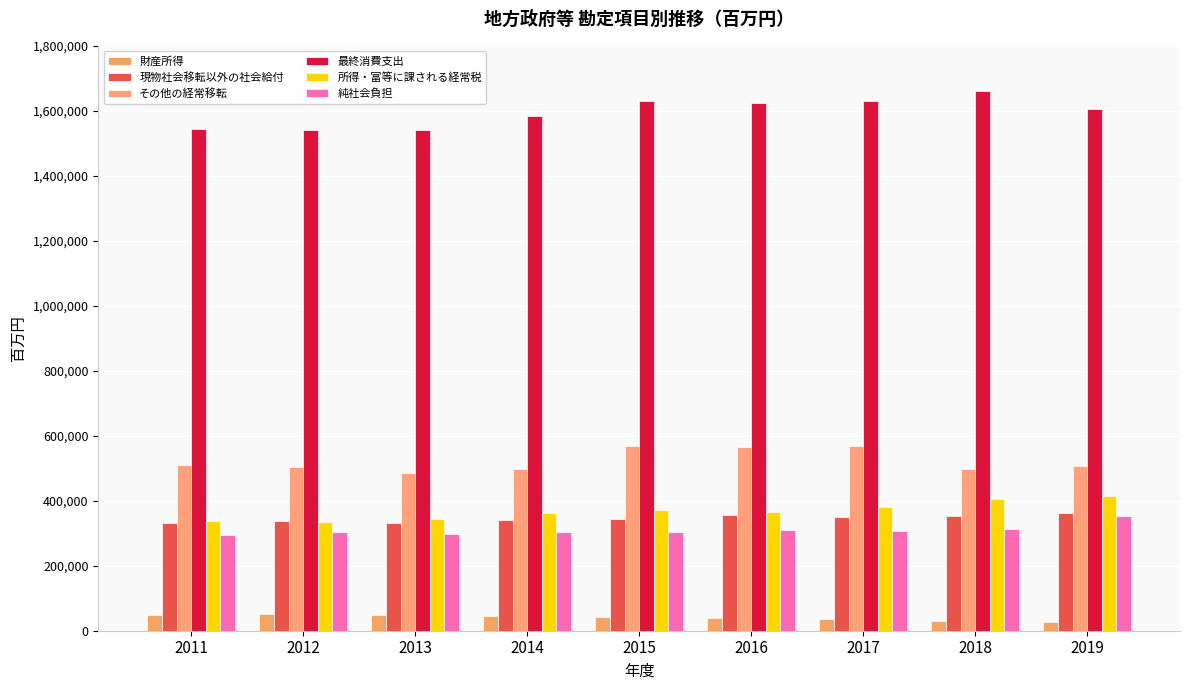

Read the 財産所得 value at 2016, to the nearest 100.

38300